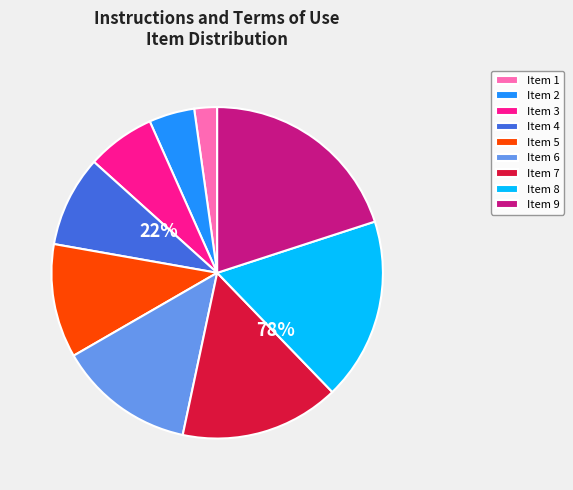

Rank the categories by value from lowest to highest.

1, 2, 3, 4, 5, 6, 7, 8, 9